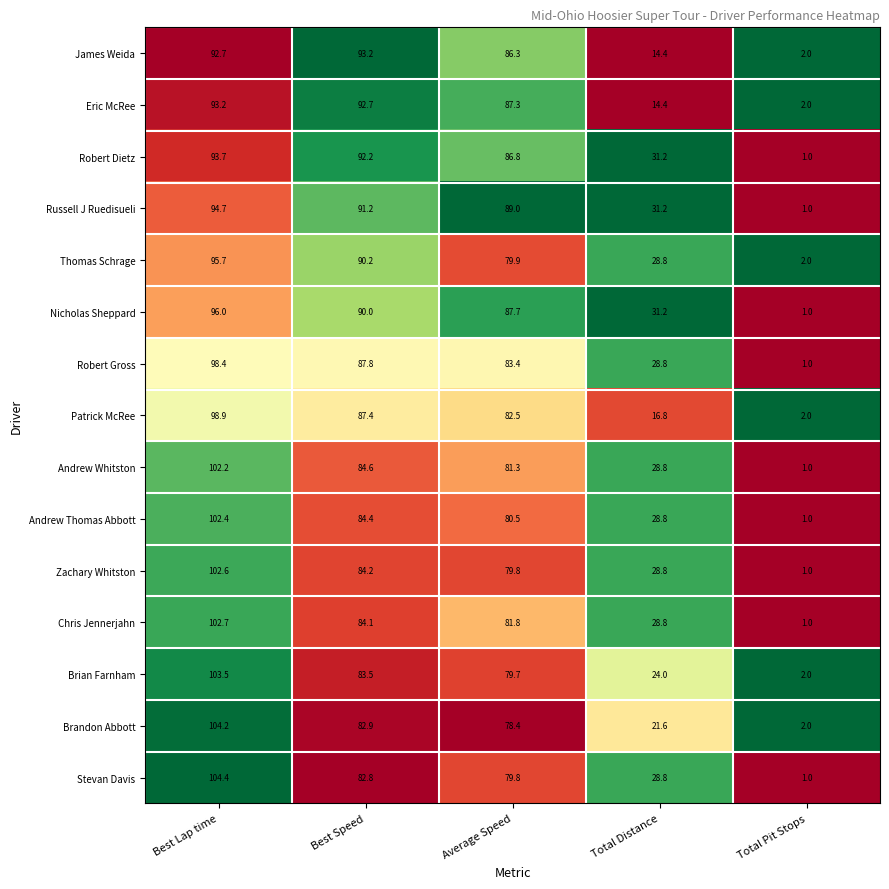

The Russell J Ruedisueli series shows 91.2 at Best Speed. True or false?

True